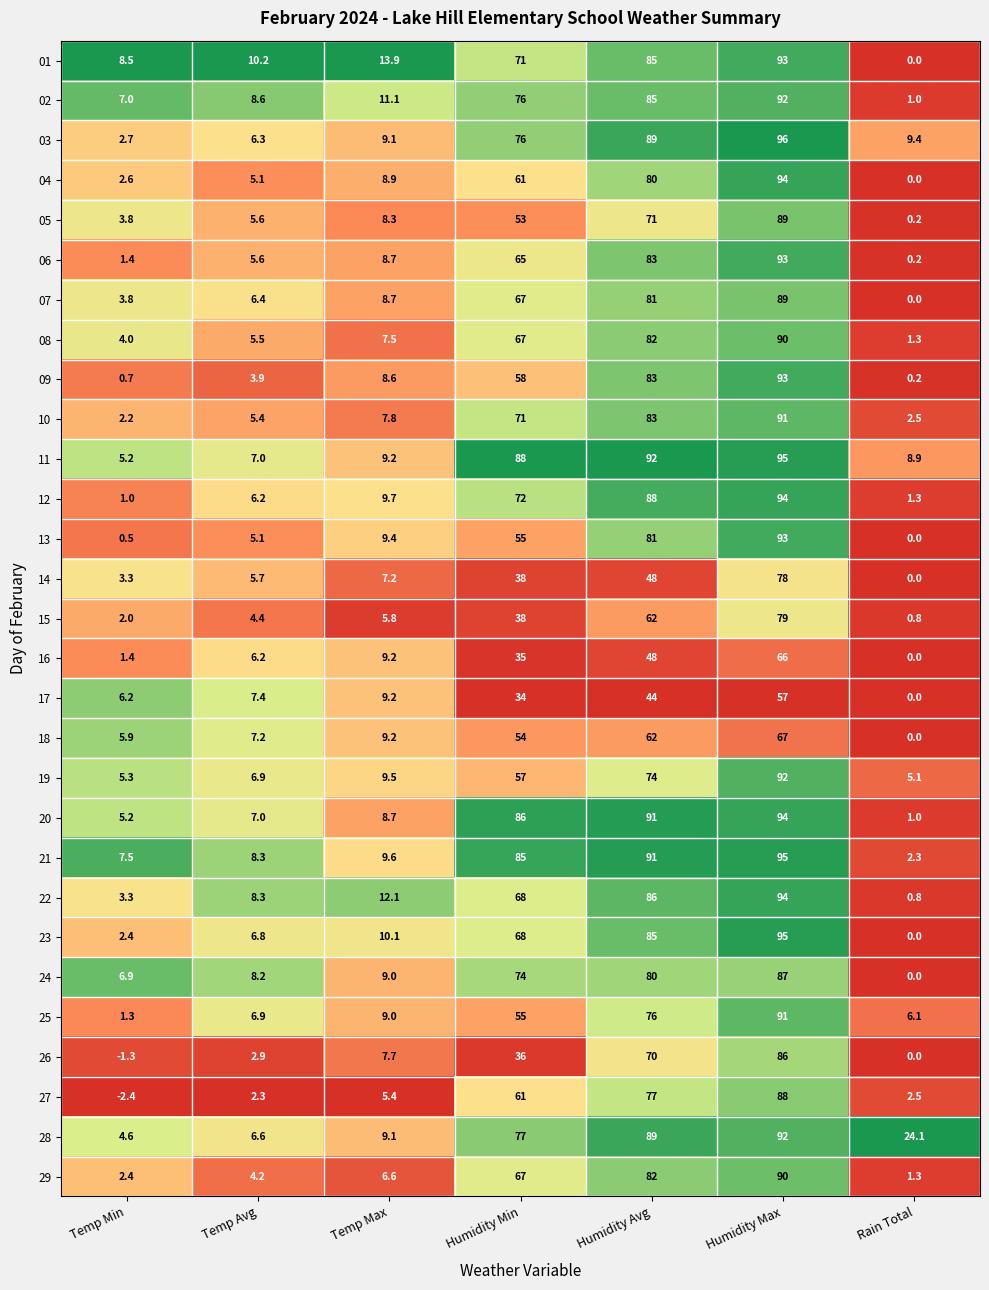

The value of 22 at Humidity Min is 115.8. True or false?

False